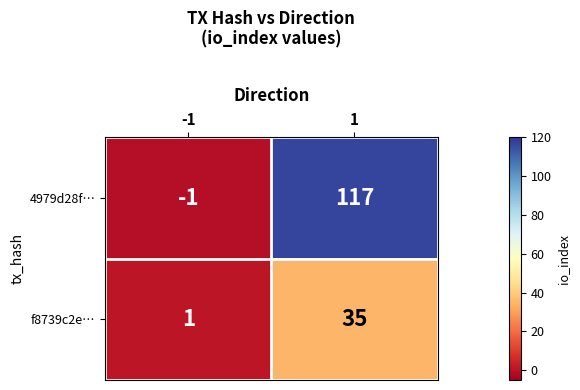

Which category has the lowest value across all series?

-1